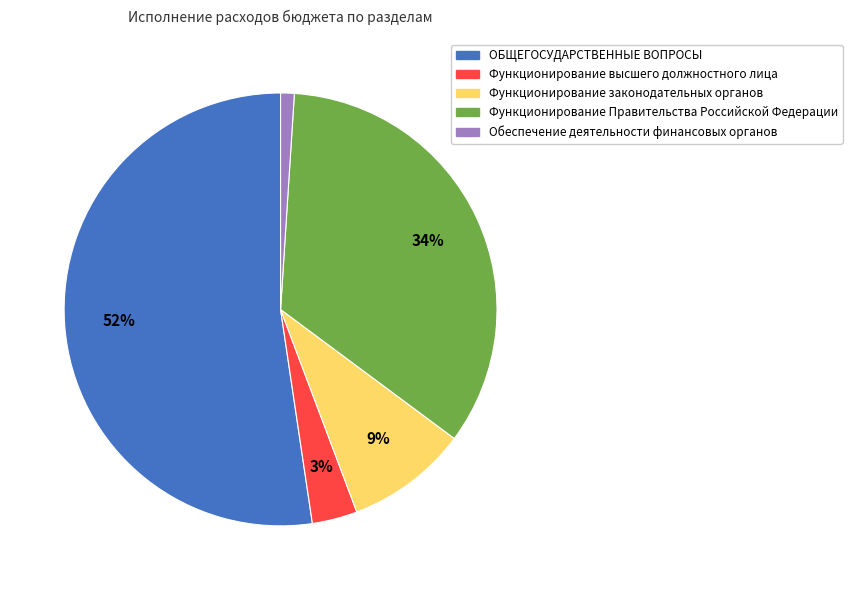

To the nearest percent, what is the difference between the ОБЩЕГОСУДАРСТВЕННЫЕ ВОПРОСЫ and Функционирование законодательных органов slice percentages?

43%